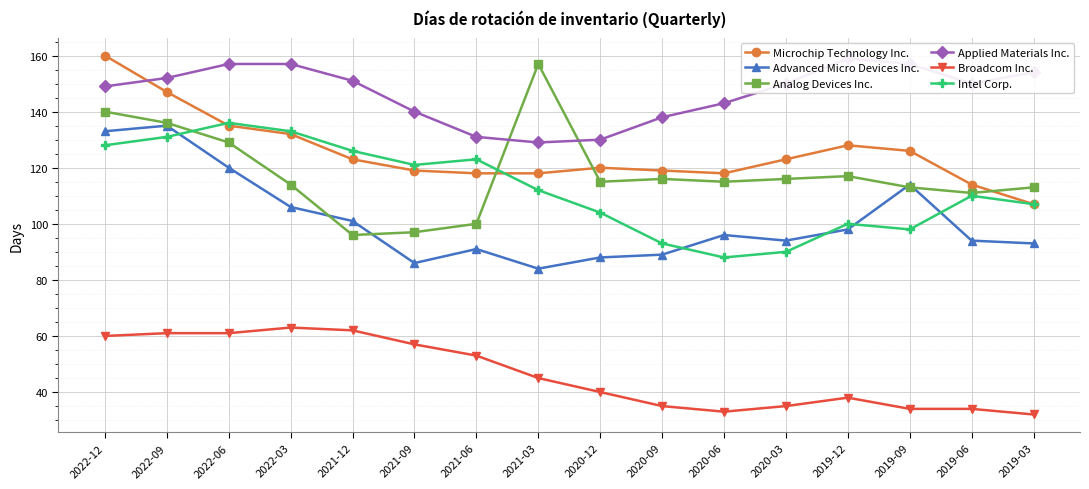

The Microchip Technology Inc. series shows 123 at 2020-03. True or false?

True